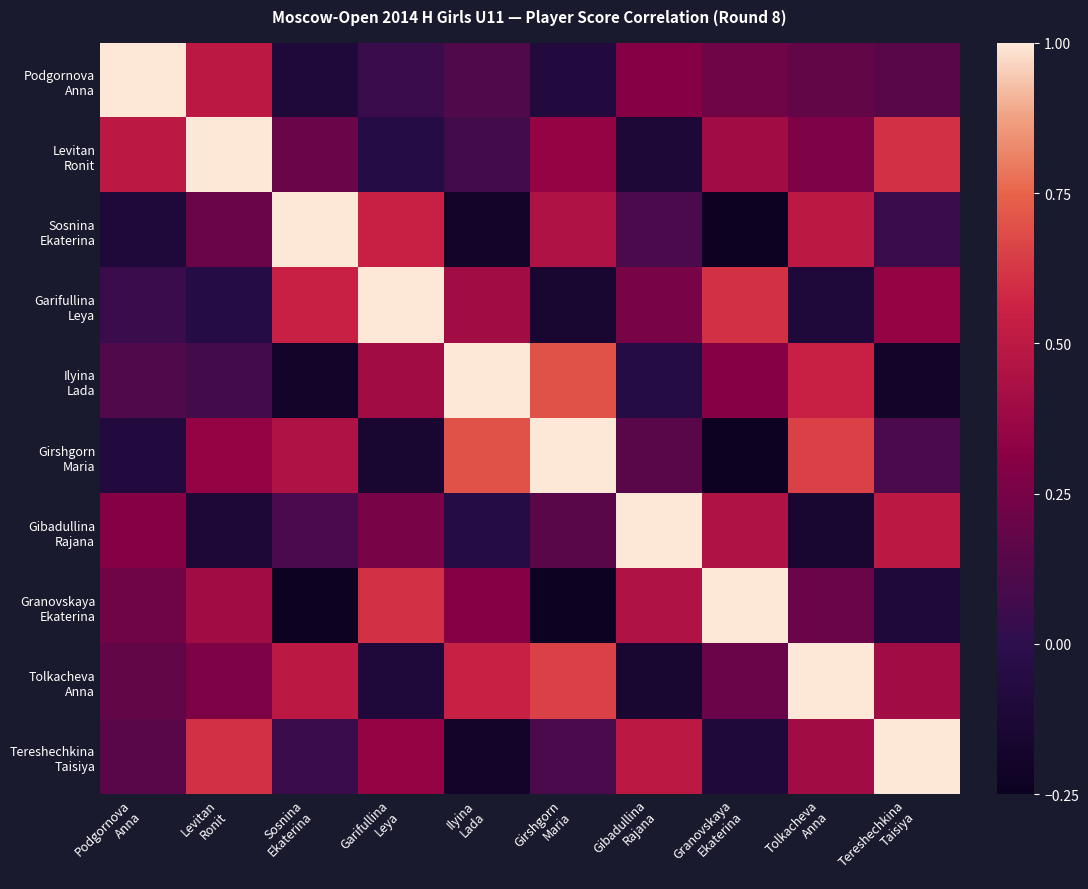

Which category has the highest value across all series?

Podgornova
Anna